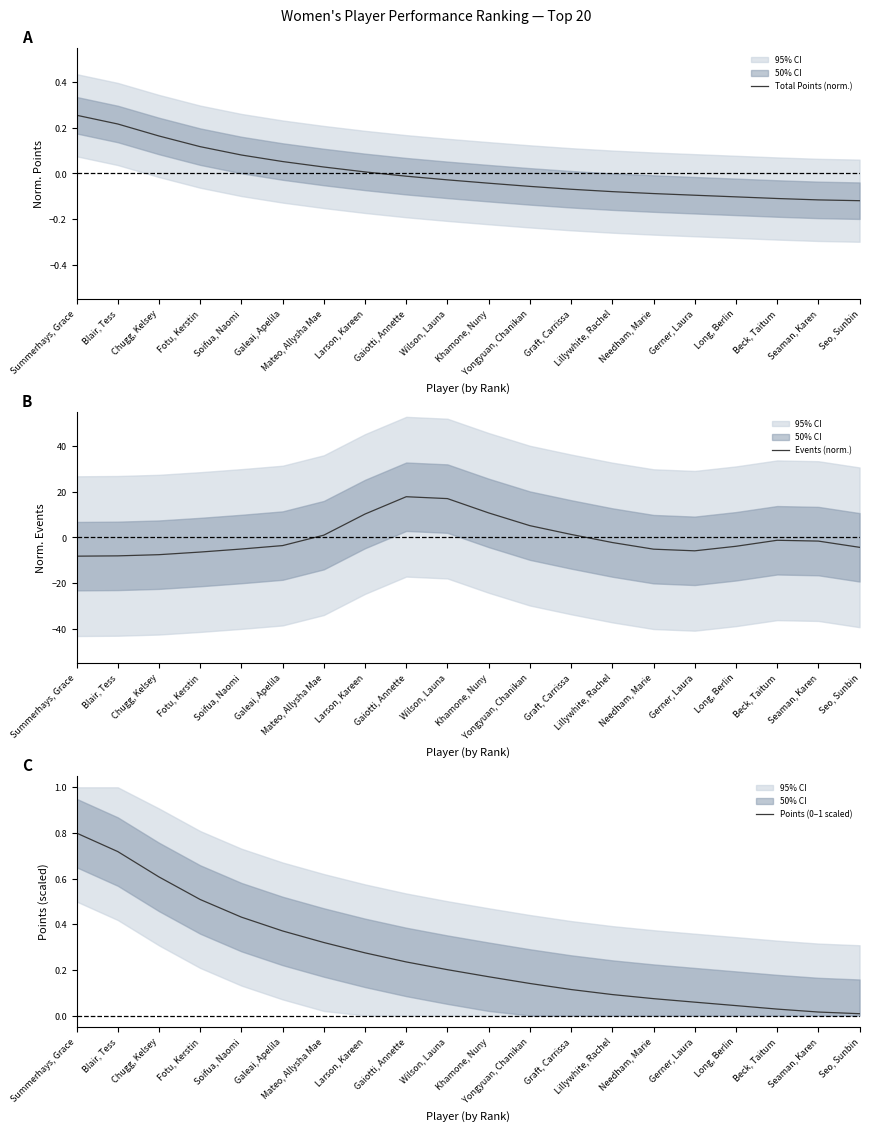

Is this an area chart (filled region under the line)?

No